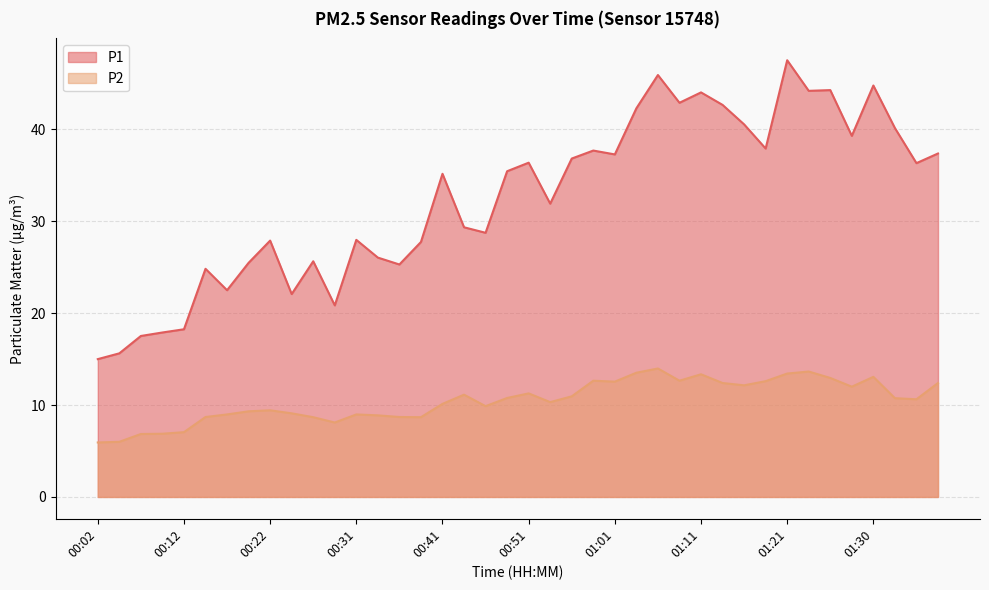

Rank the series by their average value, from lowest to highest.

P2, P1